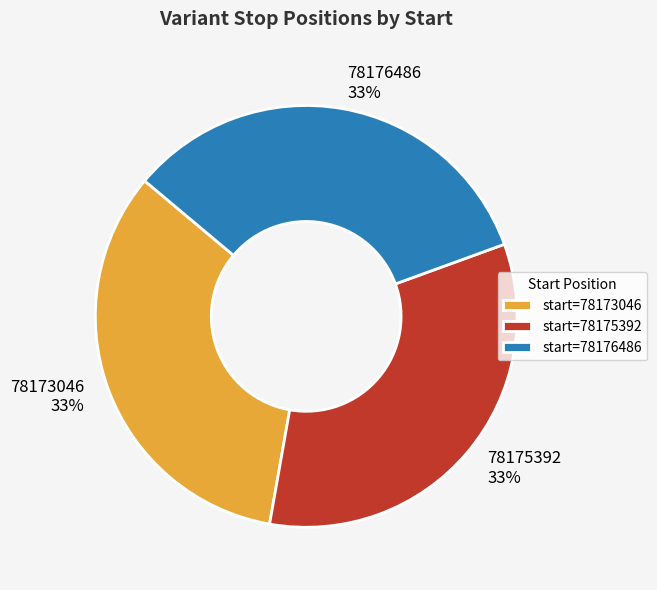

Is 78175392 the majority of the pie?

No